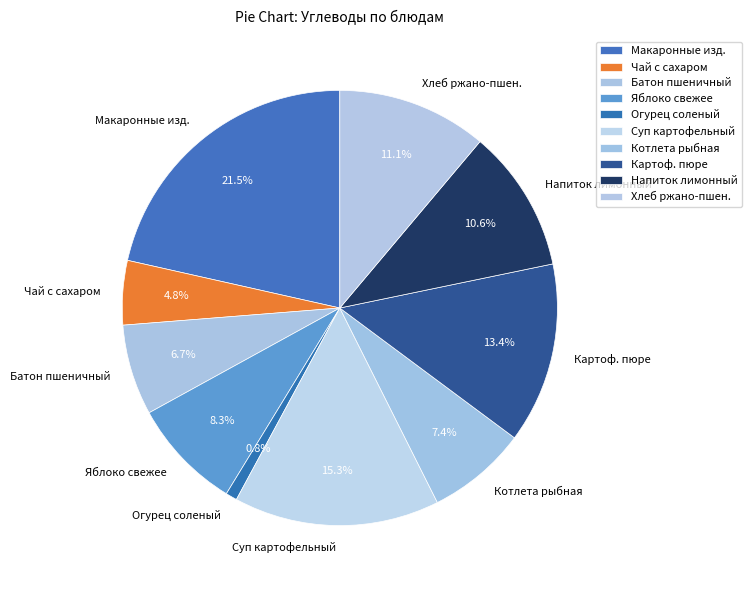

Rank the categories by value from highest to lowest.

Макаронные изд., Суп картофельный, Картоф. пюре, Хлеб ржано-пшен., Напиток лимонный, Яблоко свежее, Котлета рыбная, Батон пшеничный, Чай с сахаром, Огурец соленый